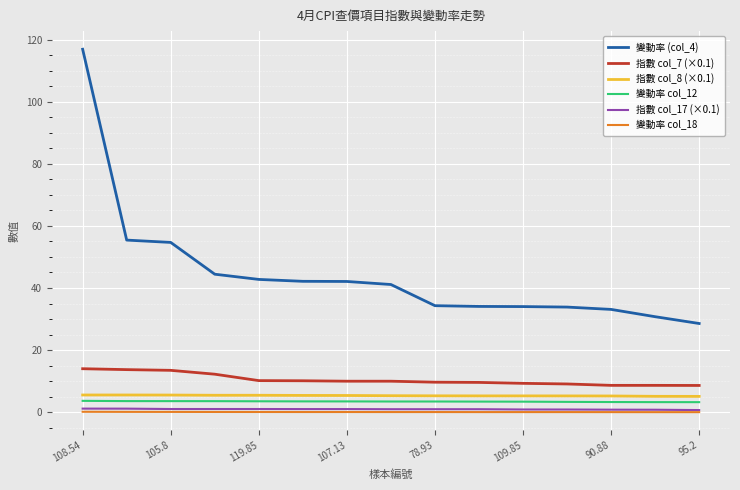

Which series has the largest total across all categories?

變動率 (col_4)